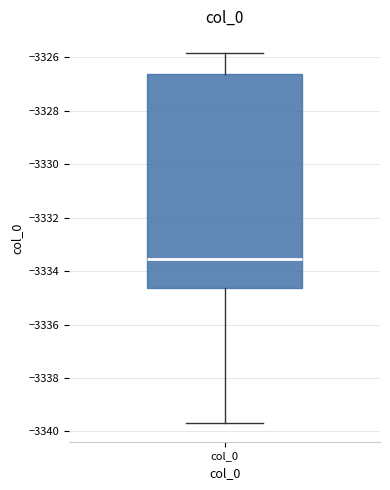

Transcribe this box plot: give where the median line is, the range the box spans, and where the two whiskers end, as read against the y-axis. The values are not printed on the chart, so give them approximately, as read against the axis.

median -3333.6, box -3334.6 to -3326.6, whiskers -3339.6 to -3325.8